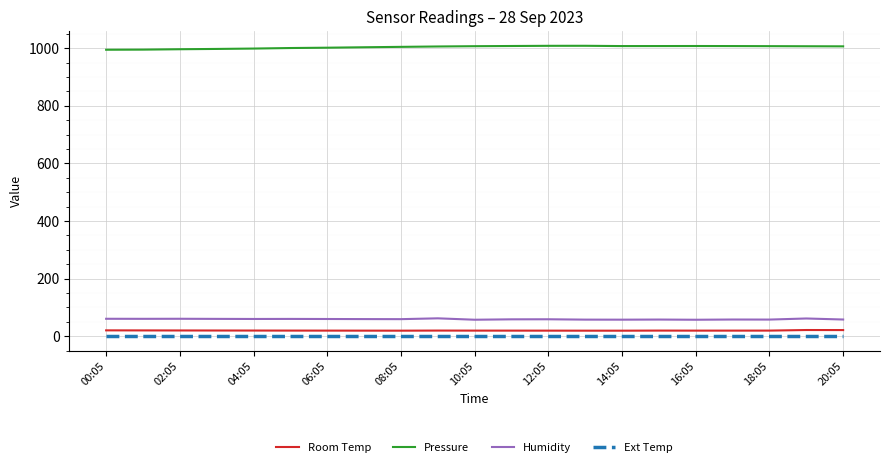

True or false: Ext Temp and Pressure intersect in this chart.

False